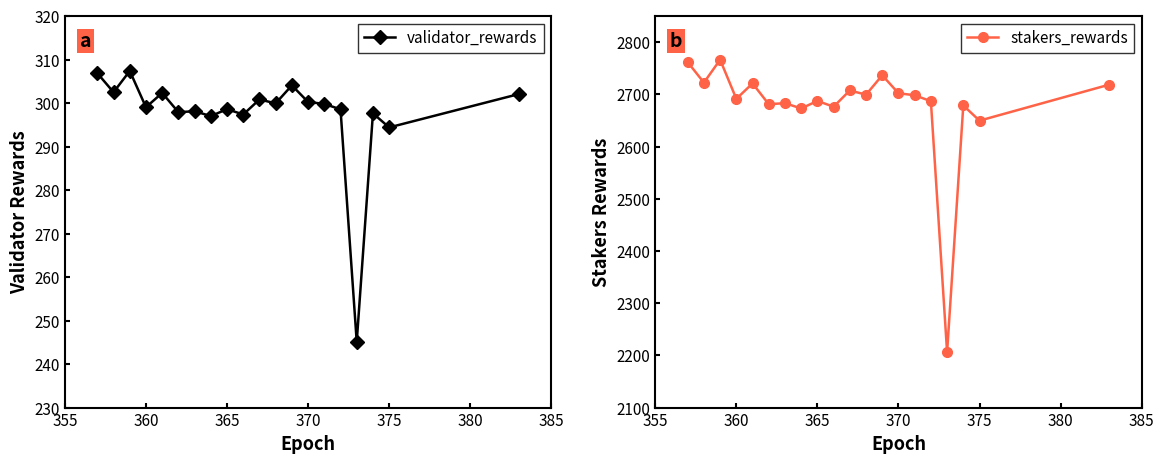

Where is validator_rewards nearest to the value 276?

375